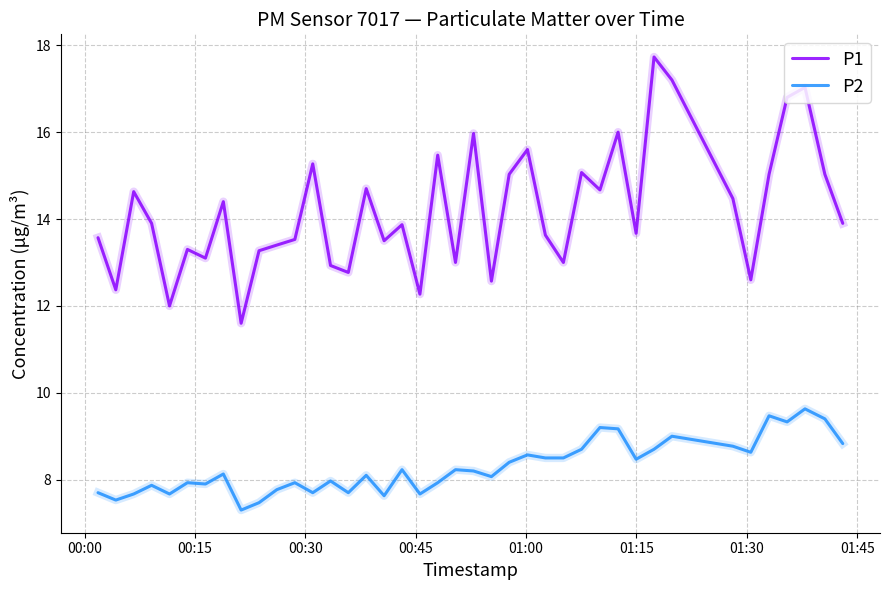

How many lines are shown in the chart?

2